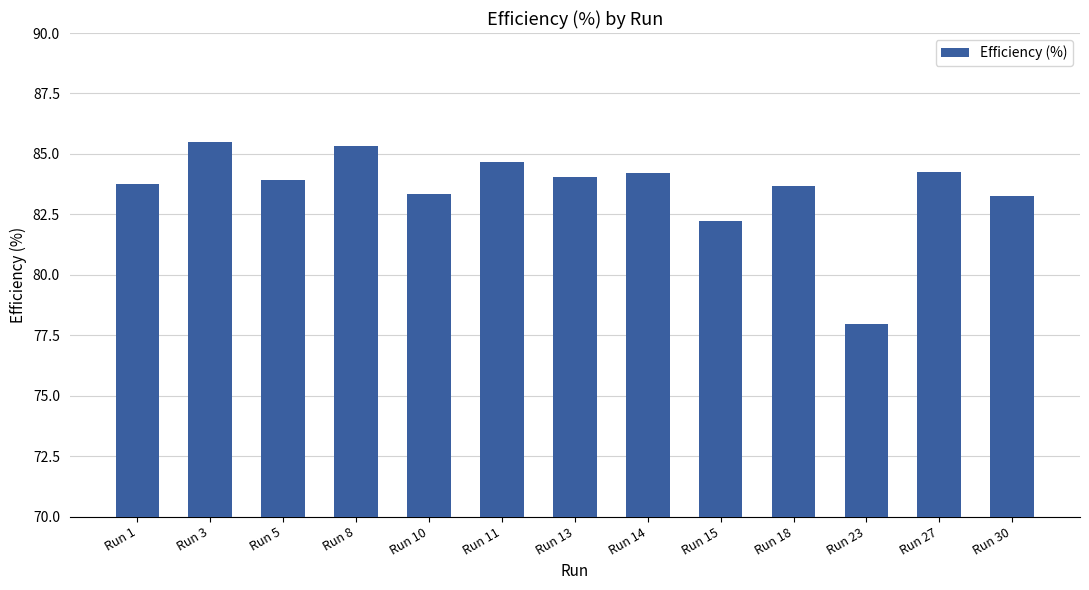

What is the sum of all values?

1086.1